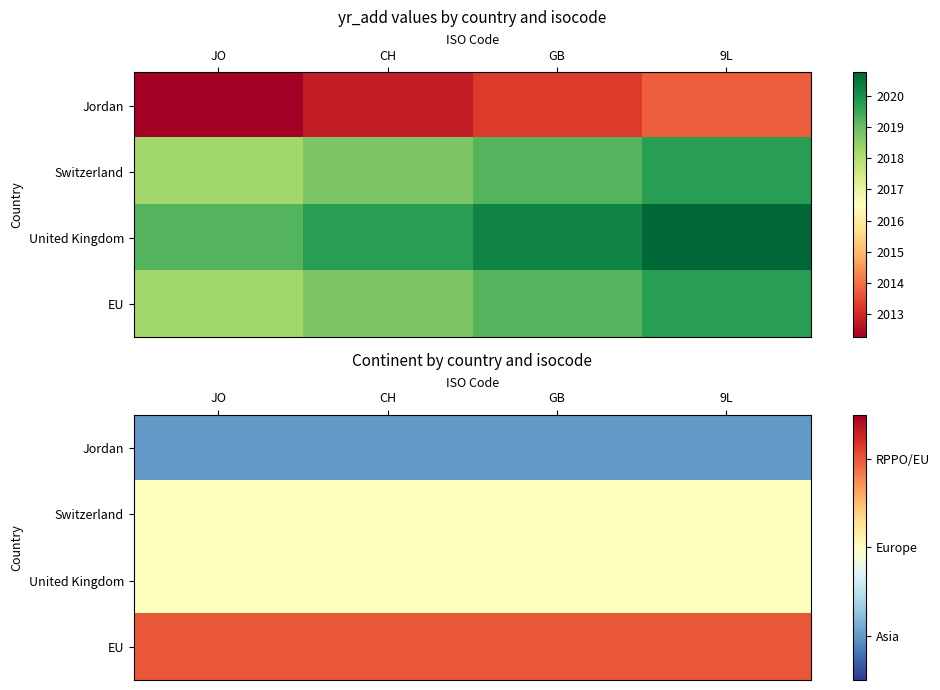

Rank the categories by Switzerland value from lowest to highest.

JO, CH, GB, 9L